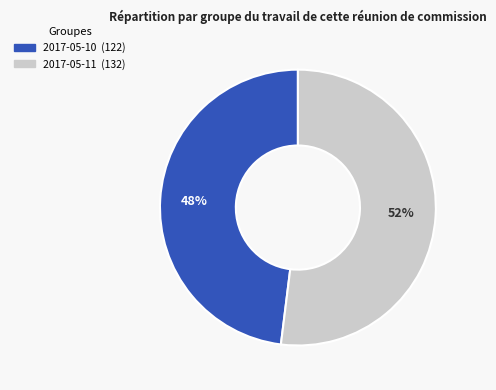

To the nearest percent, what is the average slice percentage?

50%